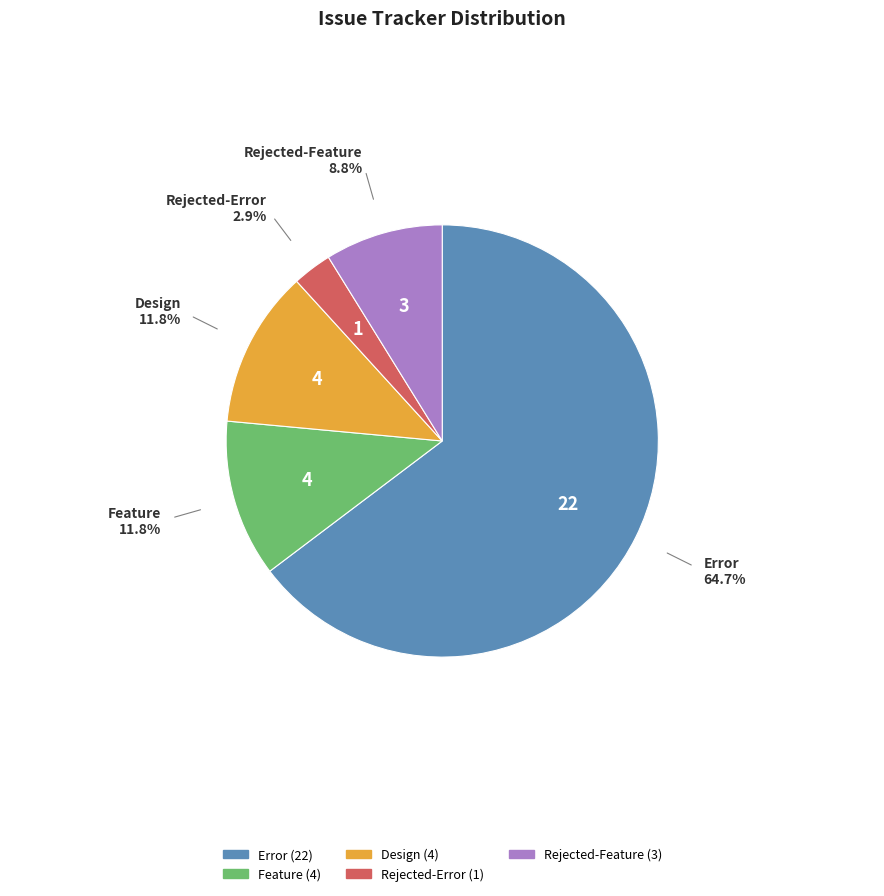

What percentage is the Feature slice, to the nearest percent?

12%